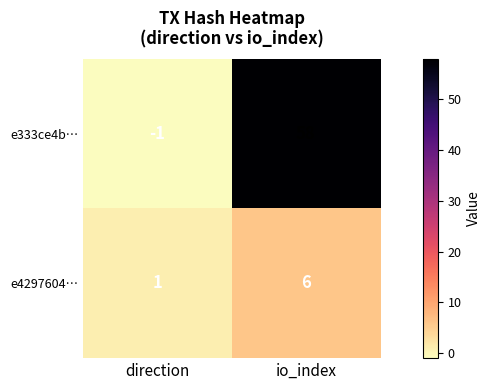

What is the average value of the e4297604… series?

4